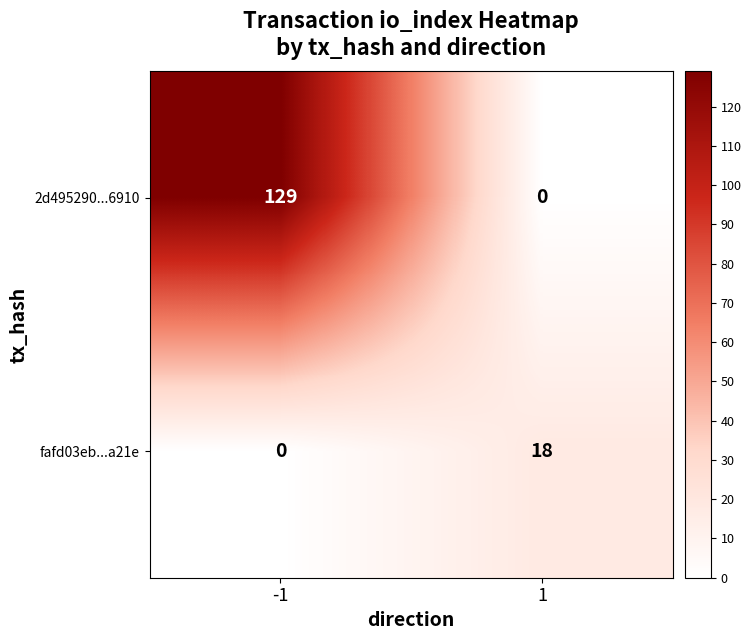

What is the maximum value for fafd03eb...a21e?

18